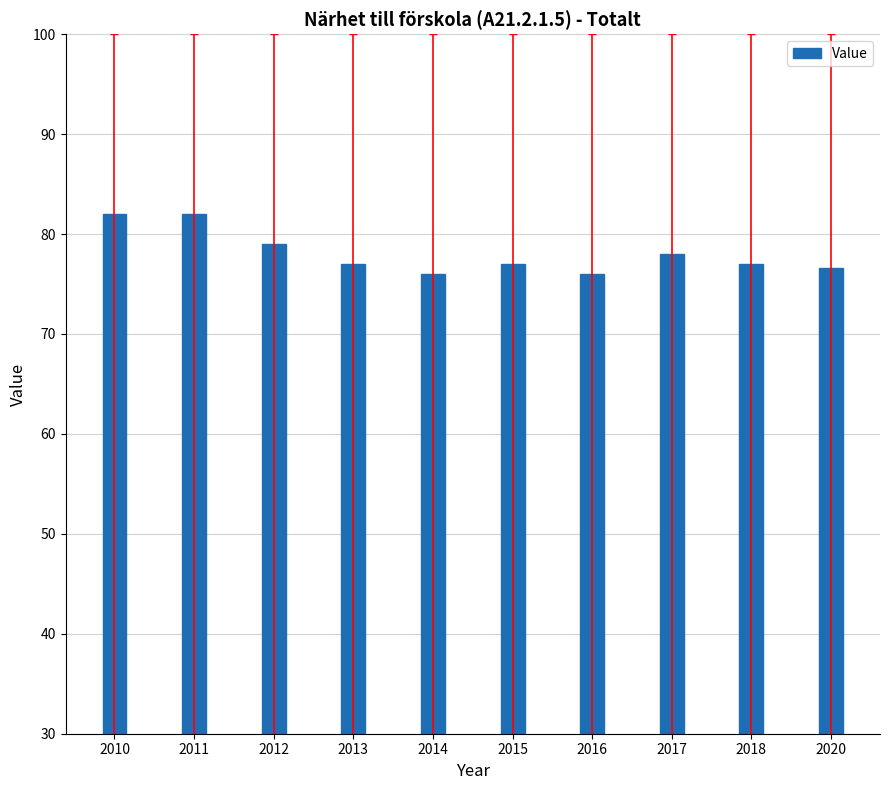

What is the smallest value displayed?

76.0